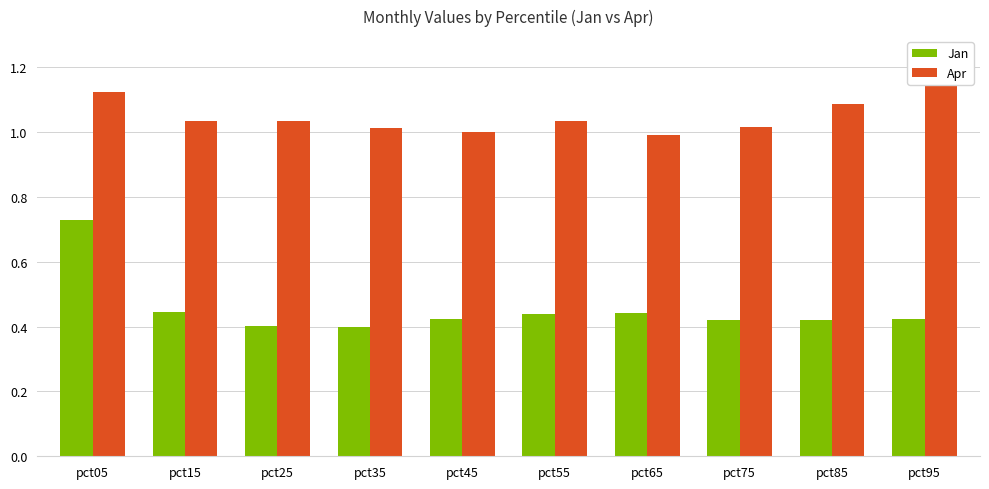

The Apr series shows 1.6 at pct05. True or false?

False